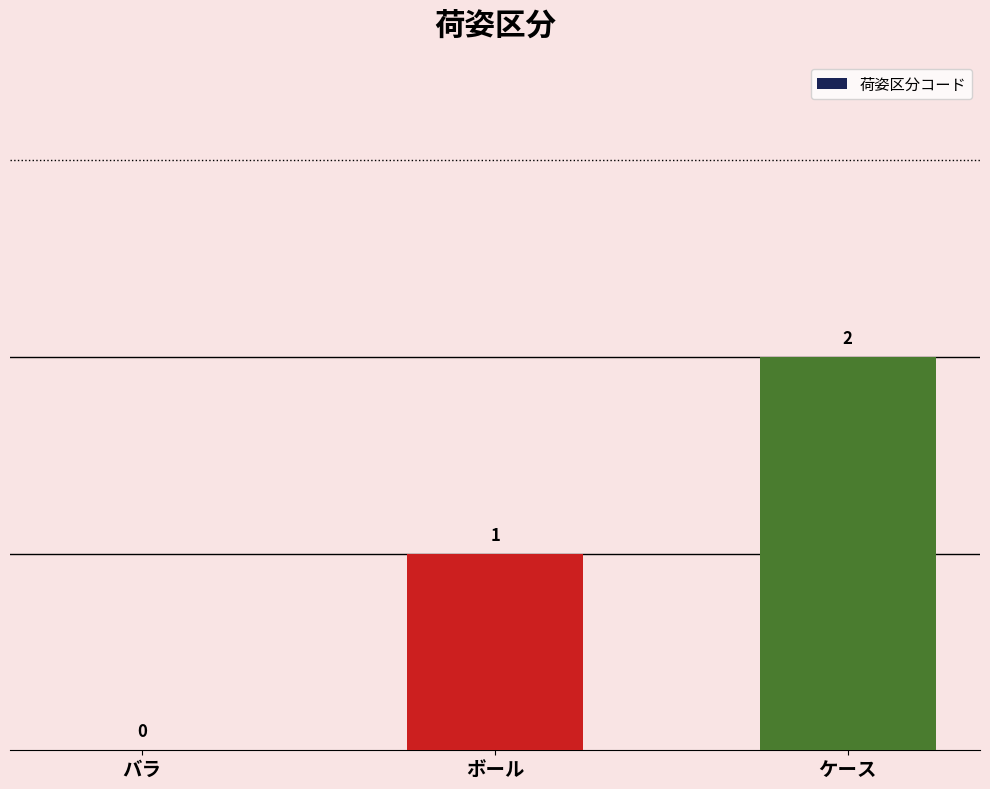

The value at ケース is 2. True or false?

True